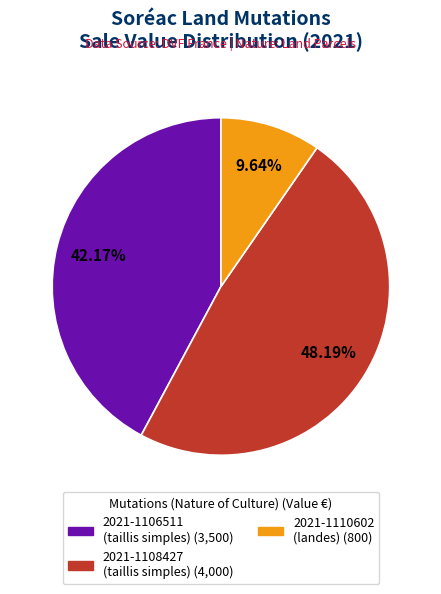

Is the sum of 2021-1110602 and 2021-1106511 greater than half?

Yes